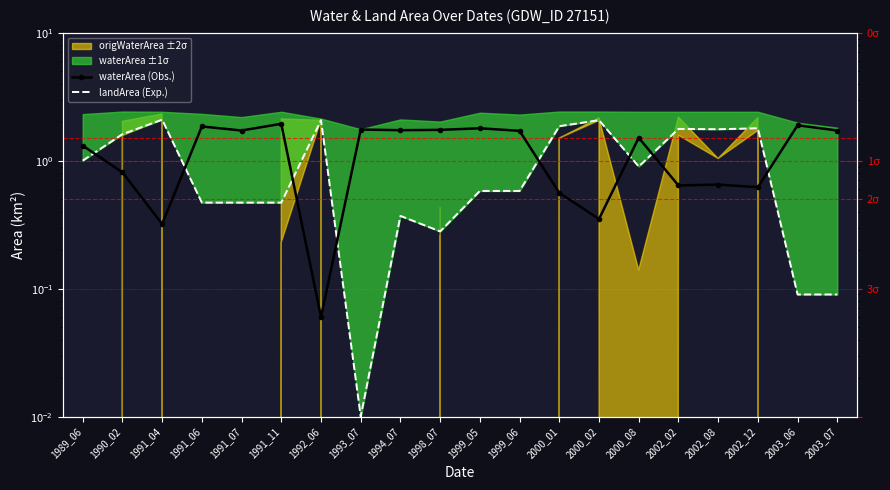

The value of waterArea (Obs.) at 2002_02 is 0.9. True or false?

False